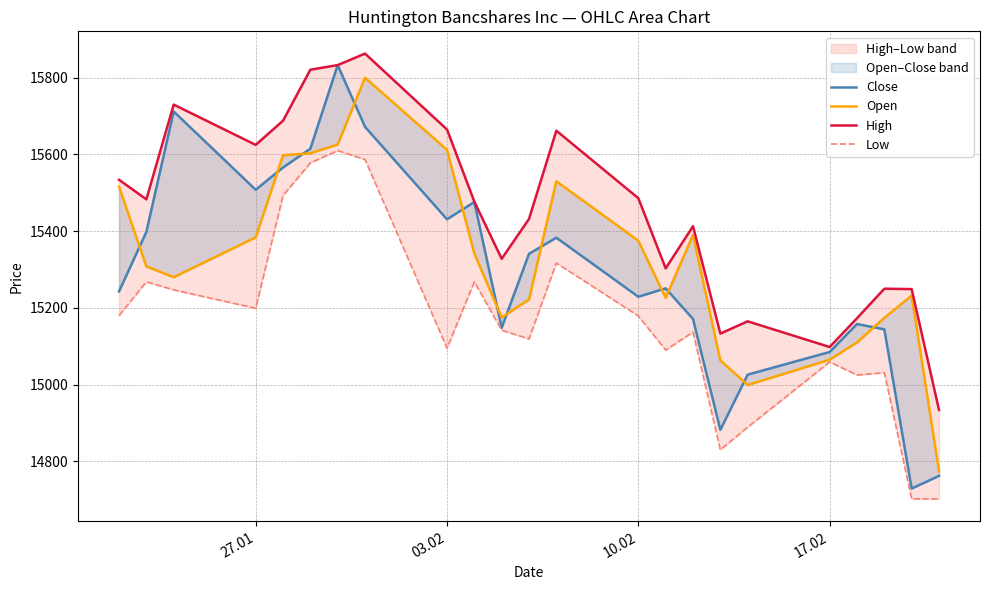

True or false: Close and Low cross at least once.

False